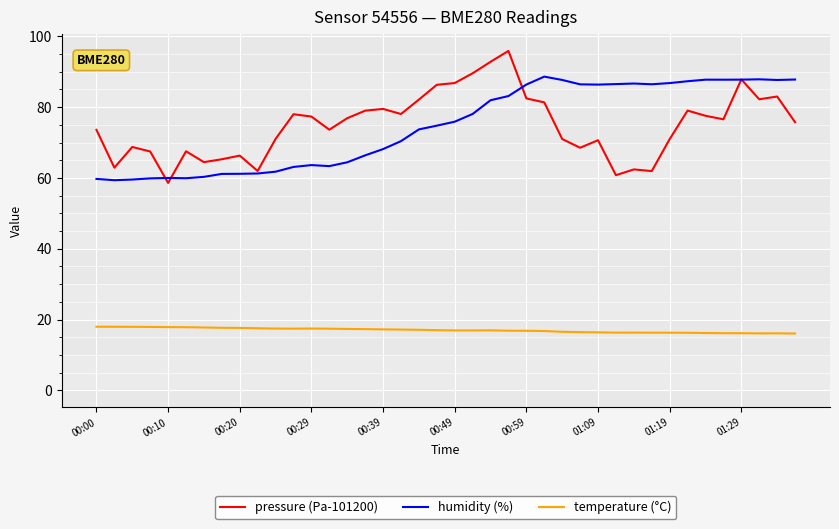

Rank the series by their maximum value, from highest to lowest.

pressure (Pa-101200), humidity (%), temperature (°C)